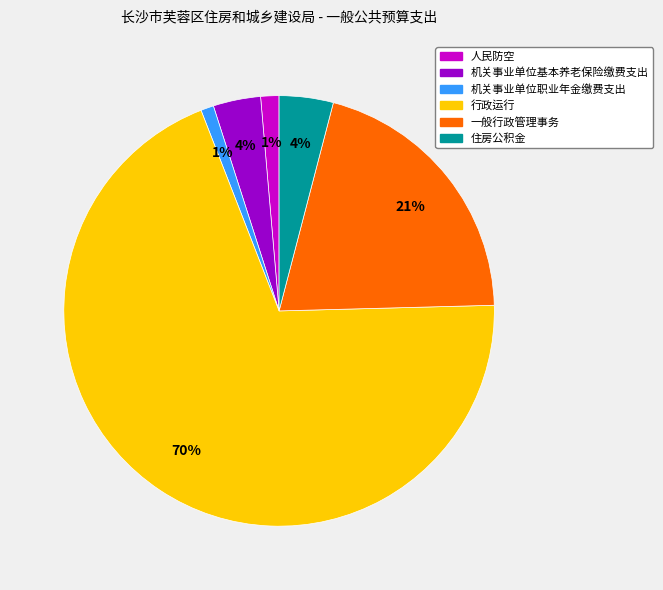

Between 住房公积金 and 行政运行, which is larger?

行政运行